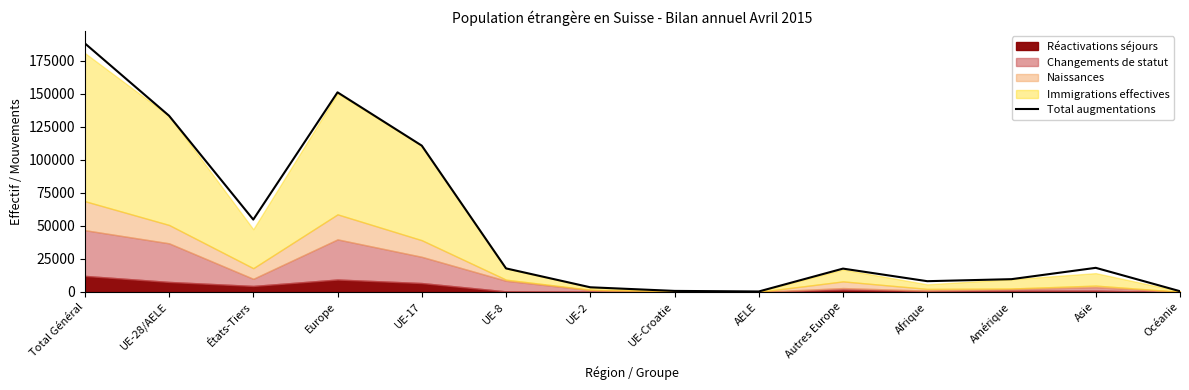

What is the average value?

51117